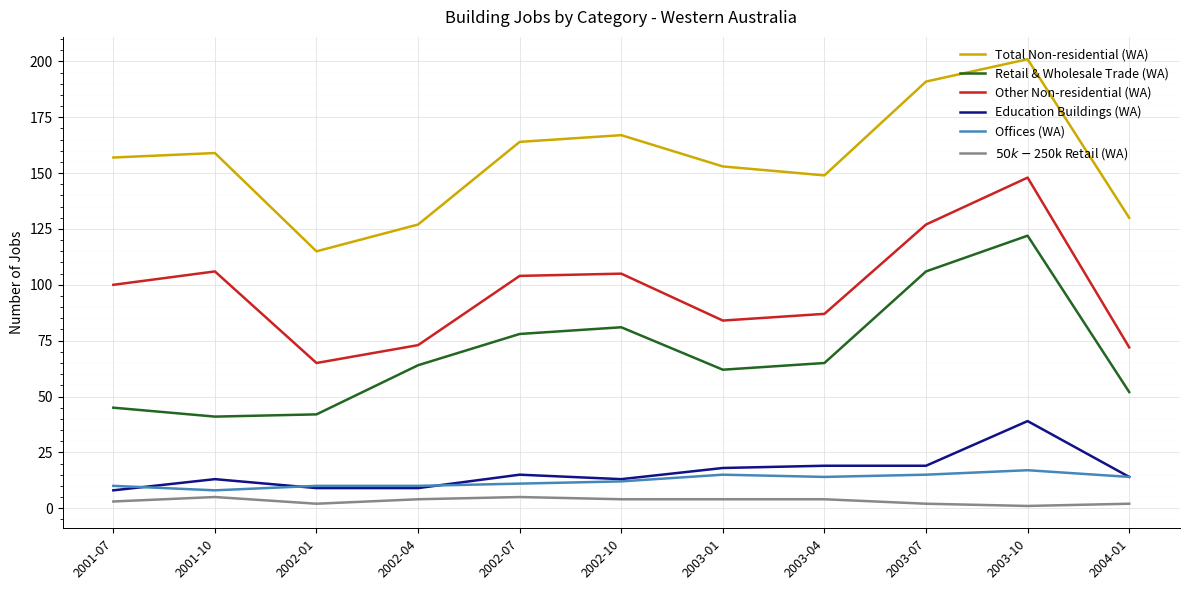

What are all the series names shown in the legend?

Total Non-residential (WA), Retail & Wholesale Trade (WA), Other Non-residential (WA), Education Buildings (WA), Offices (WA), $50k-$250k Retail (WA)